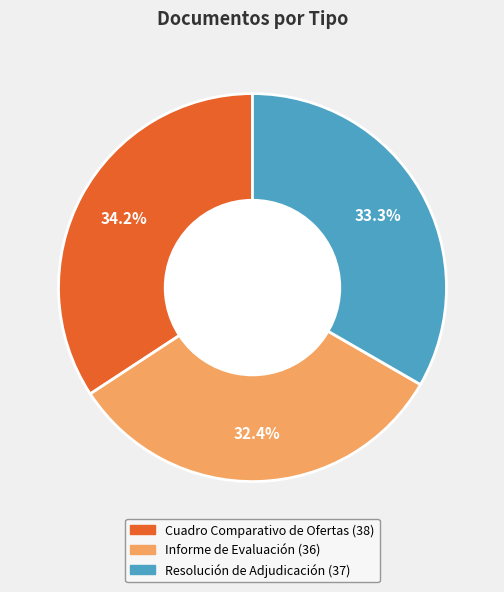

Rank the categories by value from lowest to highest.

Informe de Evaluación, Resolución de Adjudicación, Cuadro Comparativo de Ofertas